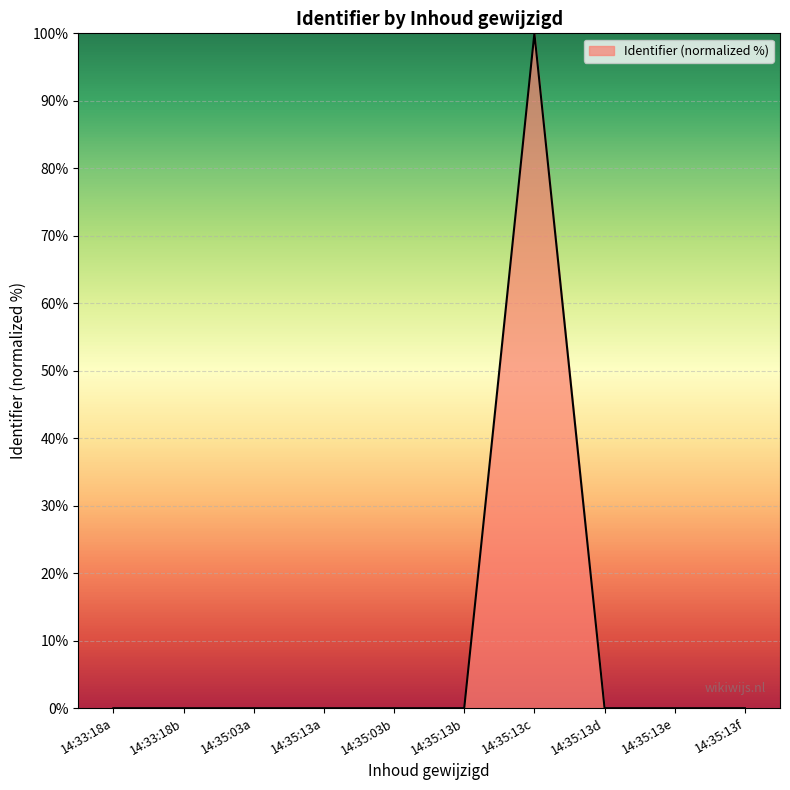

Count the number of data series in this chart.

1